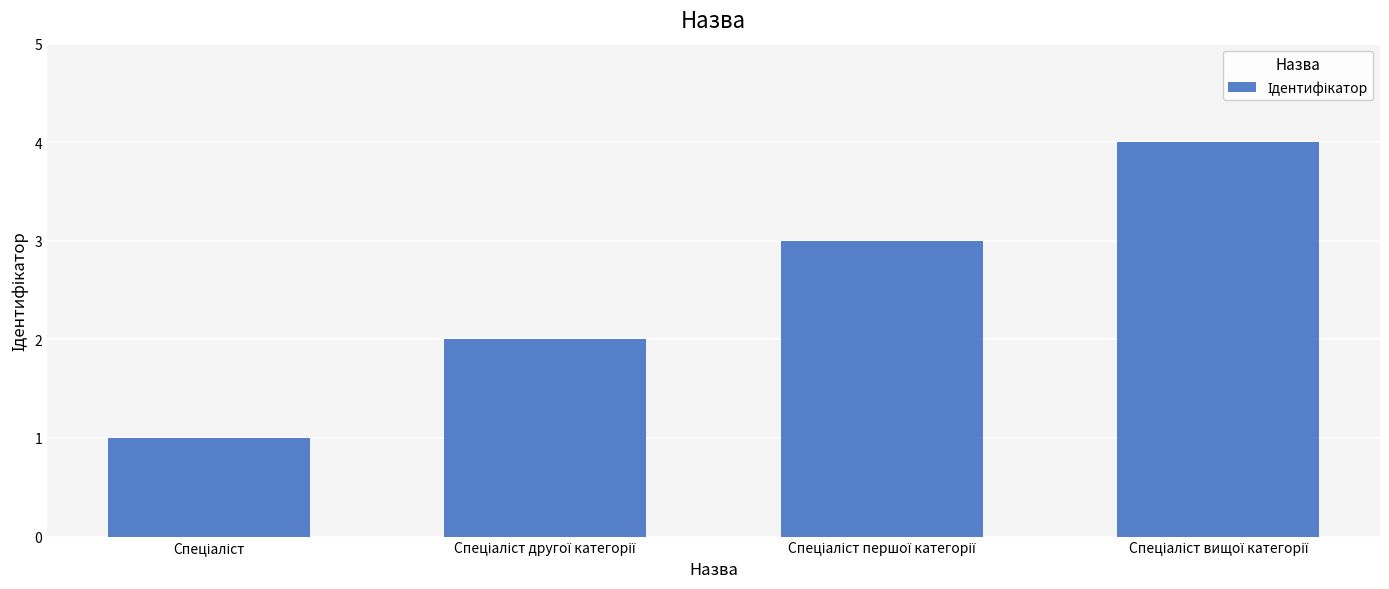

What is the difference between the maximum and minimum values?

3